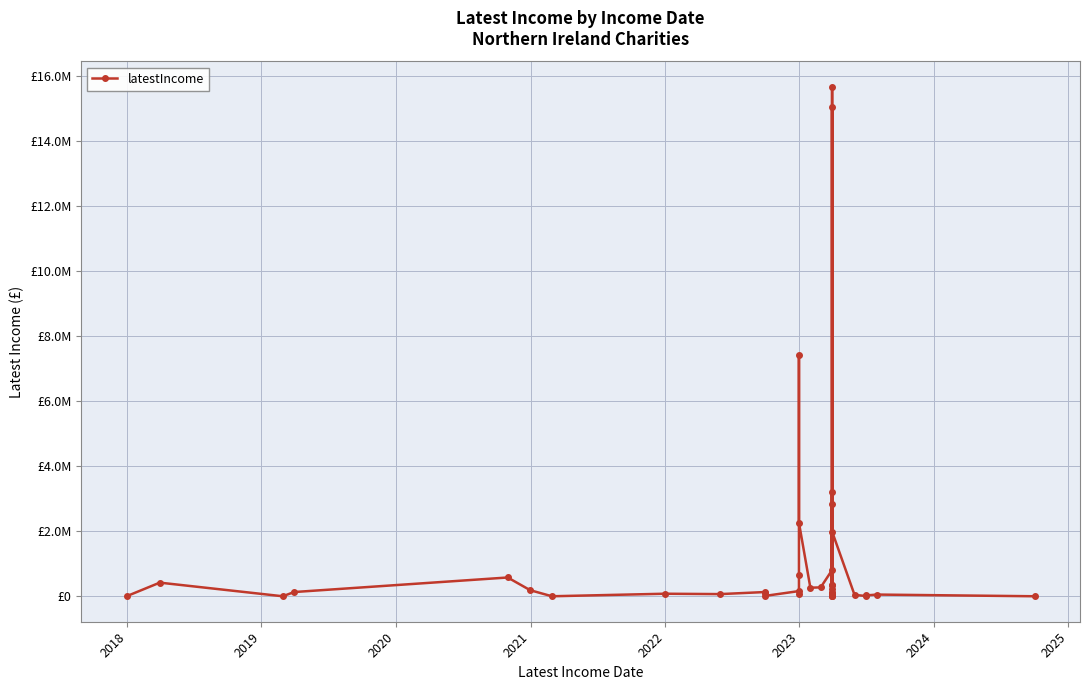

What is the sum of all values?

53840183